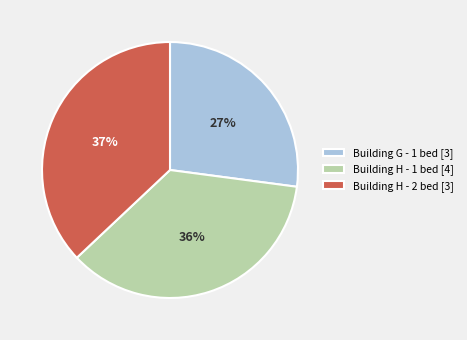

The Building H - 1 bed [4] slice represents 47% of the pie. True or false?

False